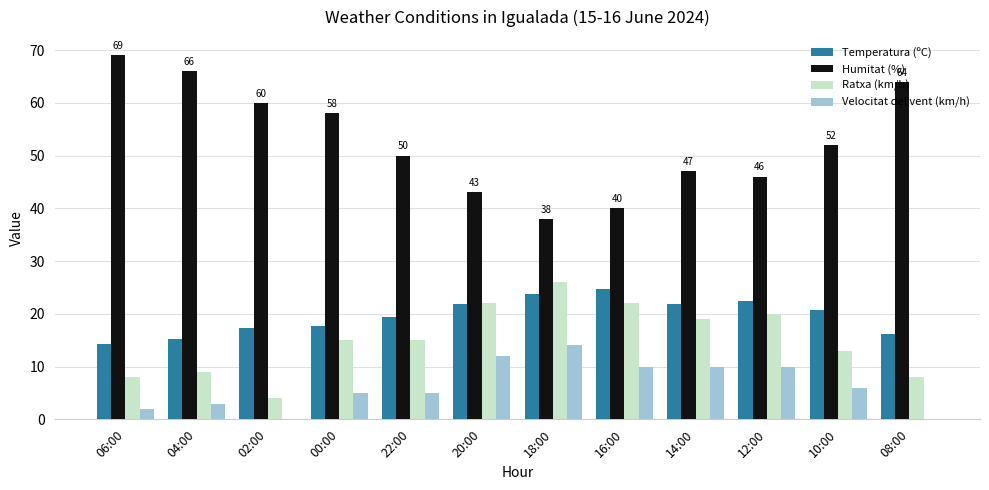

The Temperatura (ºC) series shows 6.9 at 06:00. True or false?

False